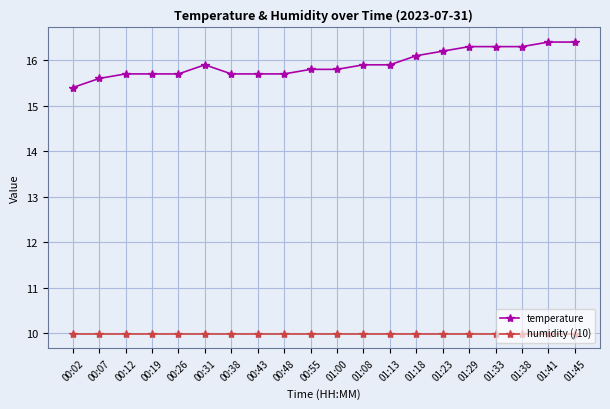

What is the label of the 9th point from the right?

01:08